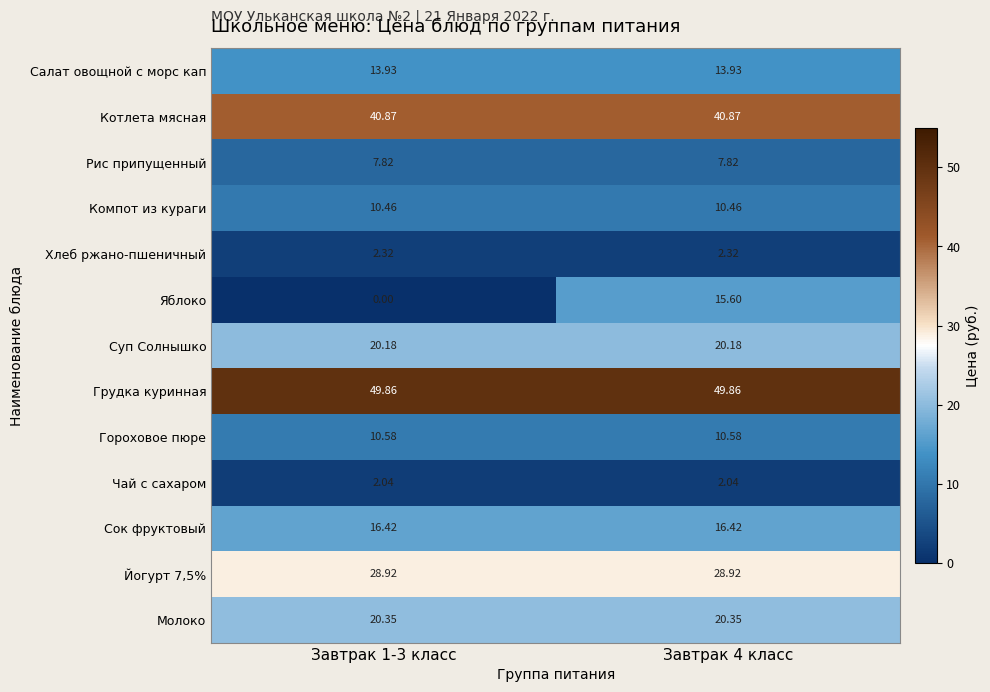

Which series has the largest total across all categories?

Грудка куринная